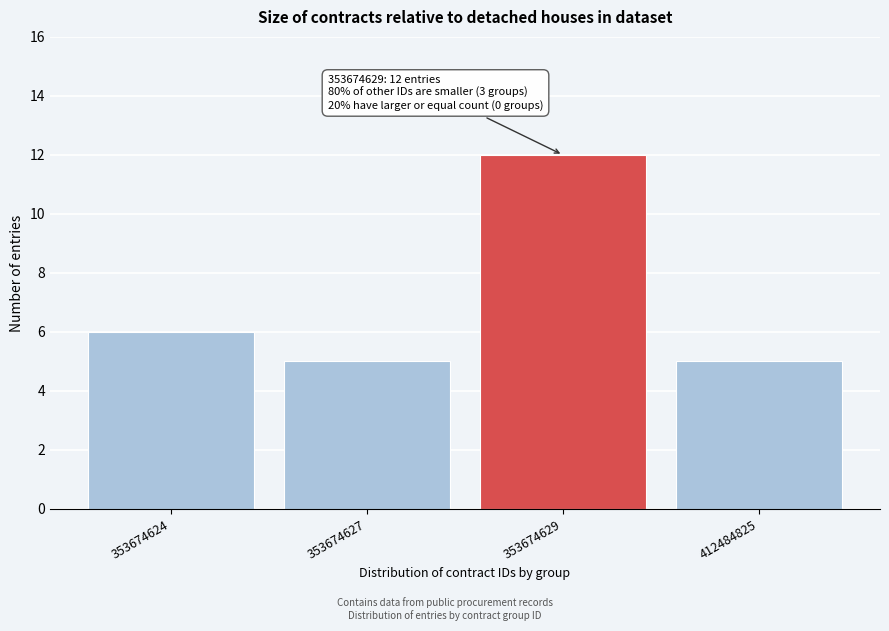

Reading left to right, what are all the values shown in this chart?

6	5	12	5